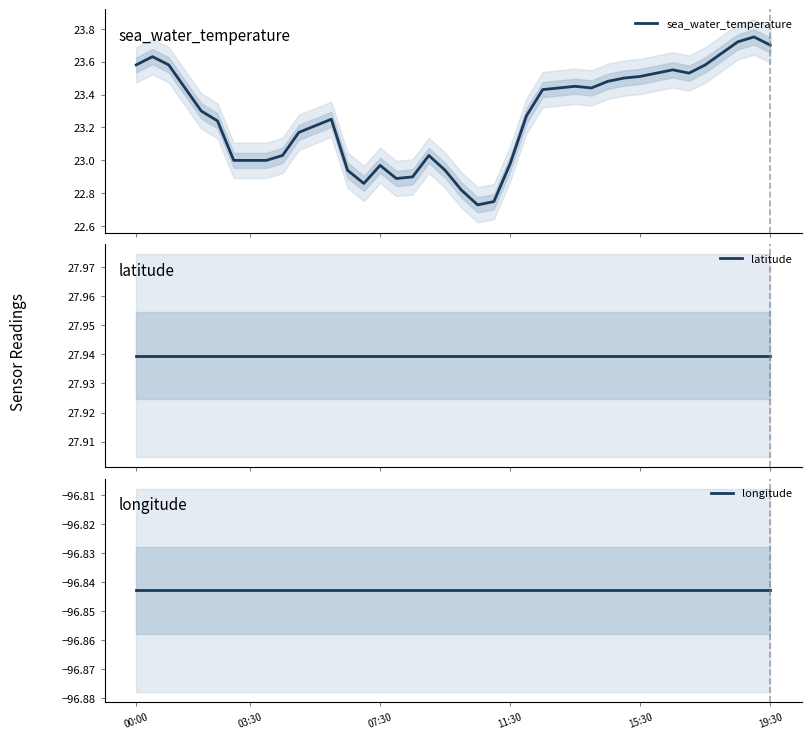

True or false: latitude and sea_water_temperature intersect in this chart.

False